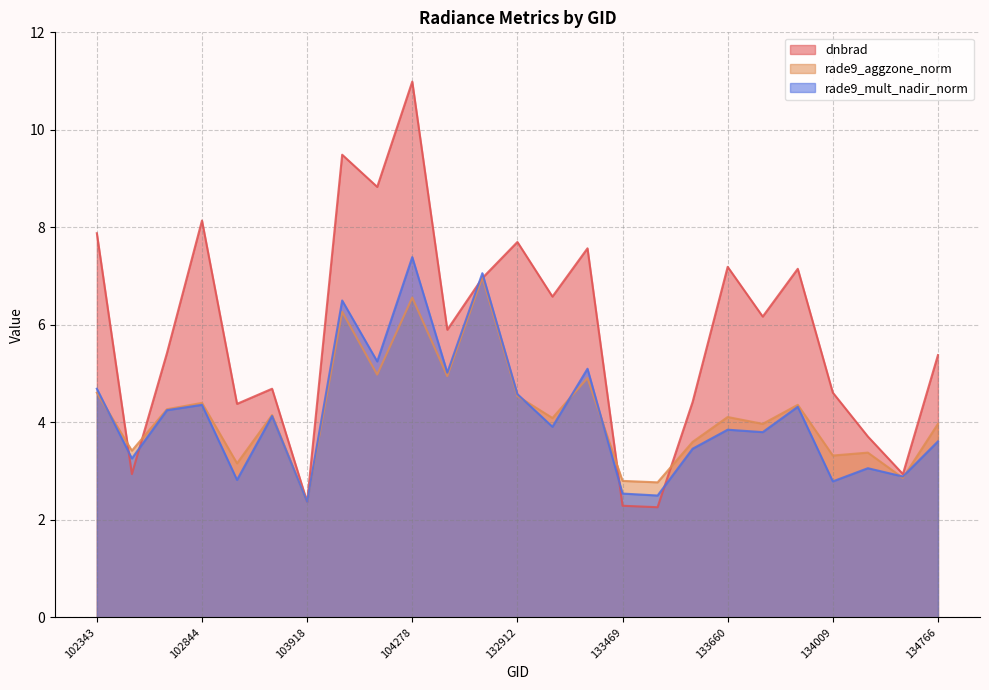

Which has a higher value, 133469 or 104278?

104278